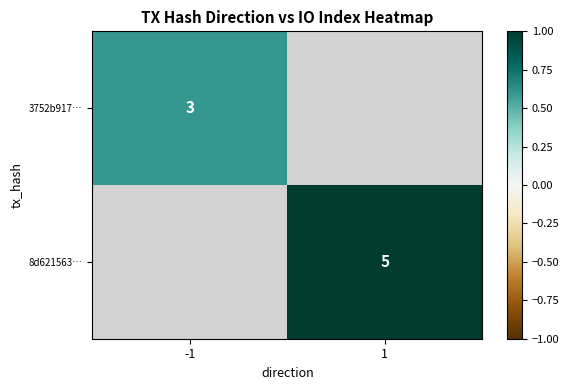

Is it true that 8d621563… equals 5.0 at 1?

True